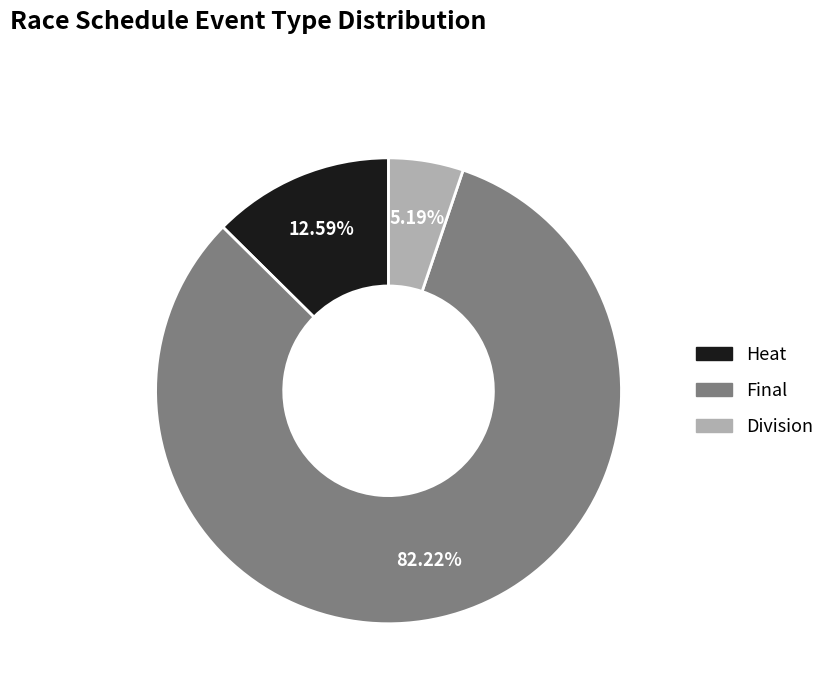

Is there a majority slice in this chart?

Yes